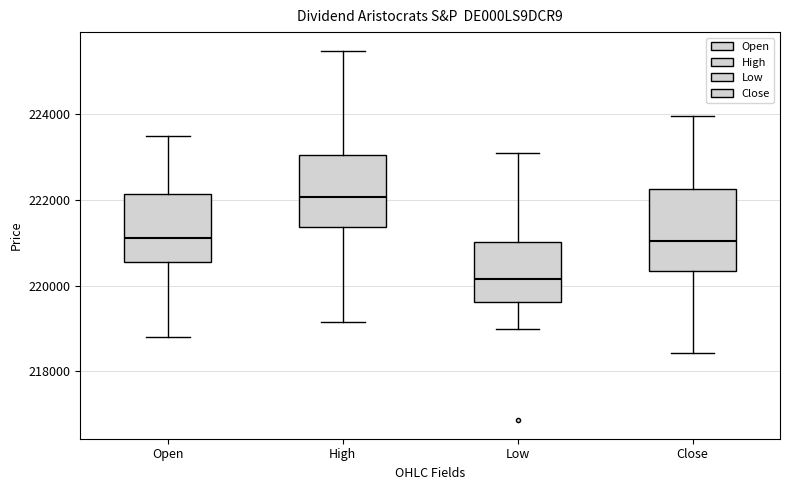

Where is the upper edge of the box for Close on the y-axis? The values are not printed on the chart, so give them approximately, as read against the axis.

222200